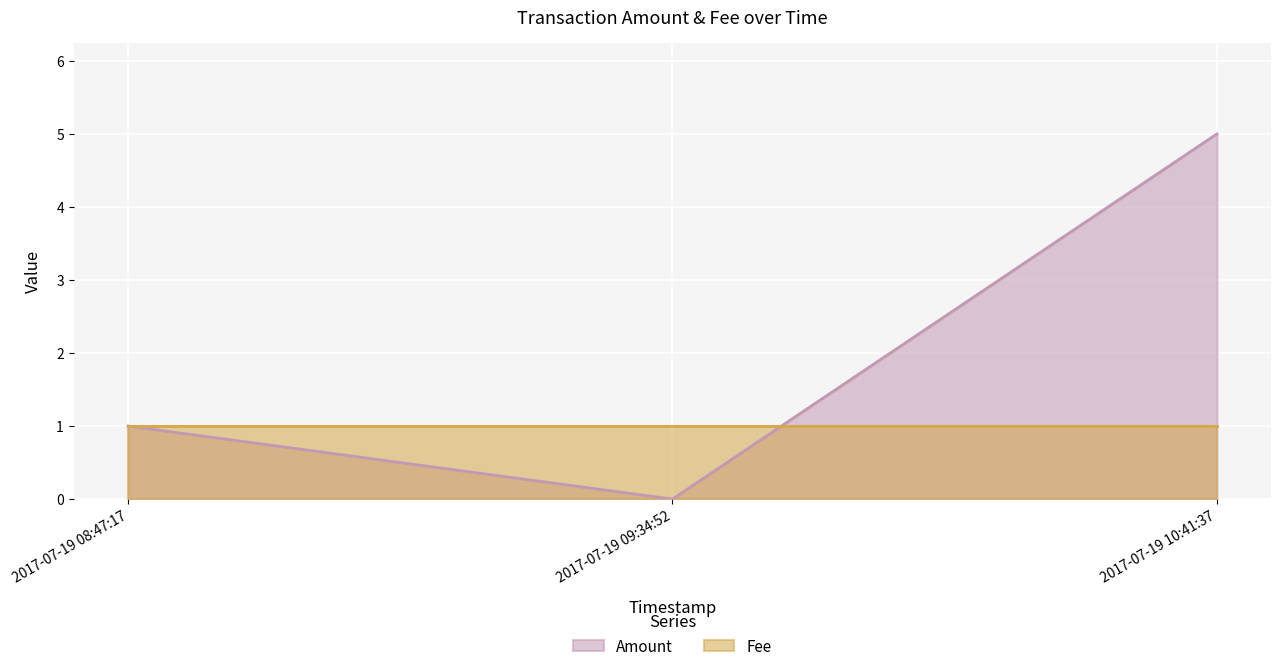

Which category has the highest value in the Amount series?

2017-07-19 10:41:37